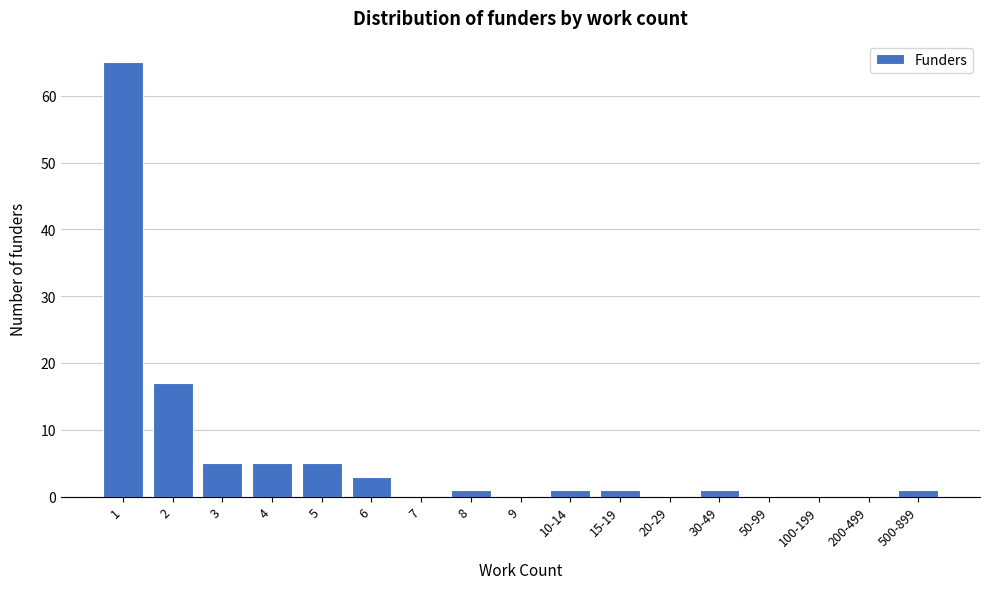

Reading left to right, extract all data points from this chart.

1=65	2=17	3=5	4=5	5=5	6=3	7=0	8=1	9=0	10-14=1	15-19=1	20-29=0	30-49=1	50-99=0	100-199=0	200-499=0	500-899=1